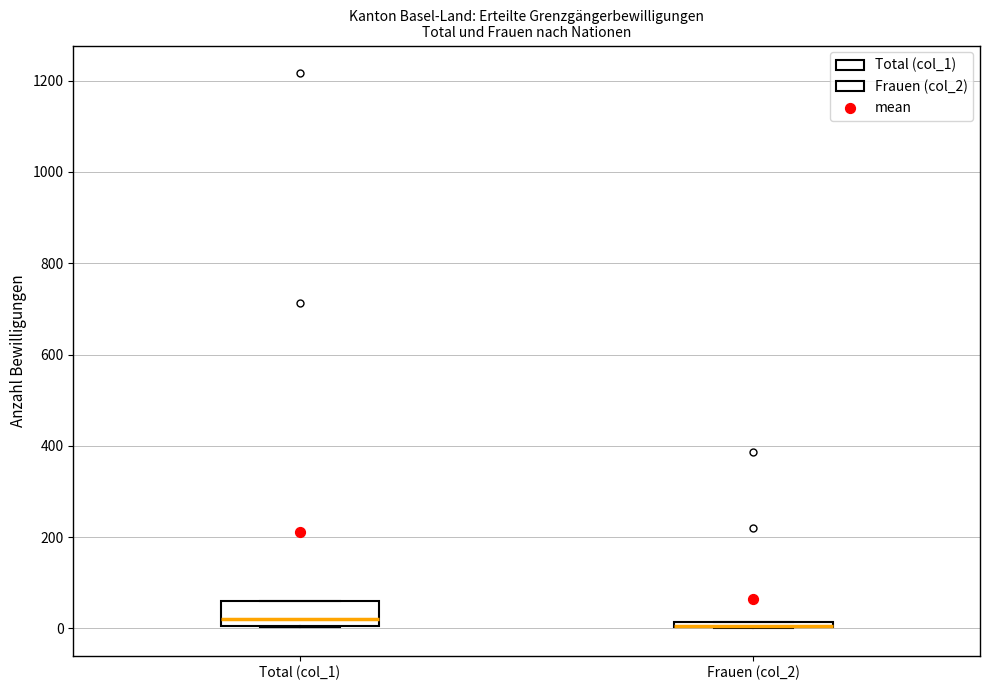

Which box is the tallest, from its lower edge to its upper edge?

Total (col_1)